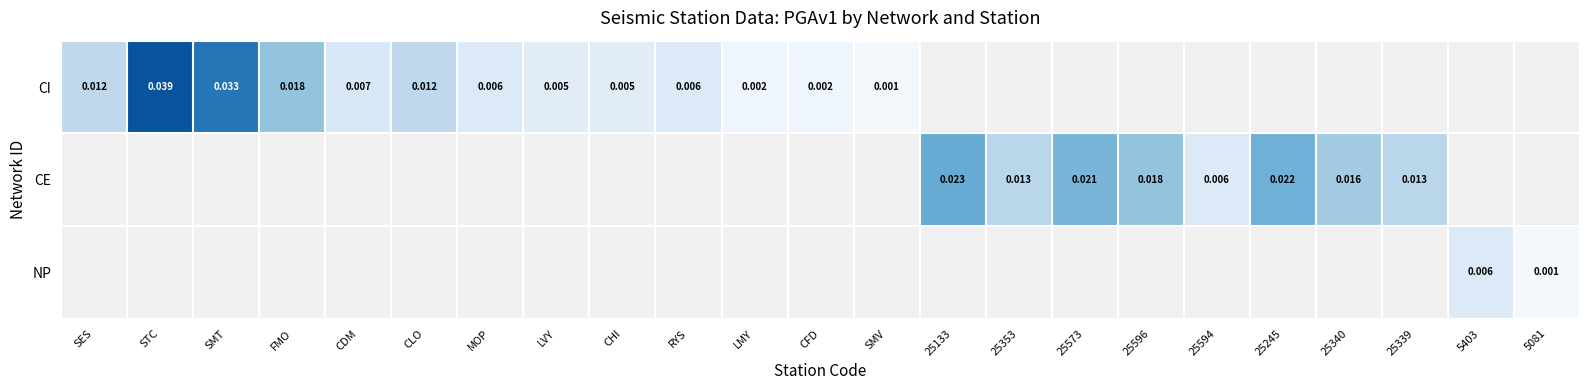

Which has a higher value, LMY or 5403?

5403